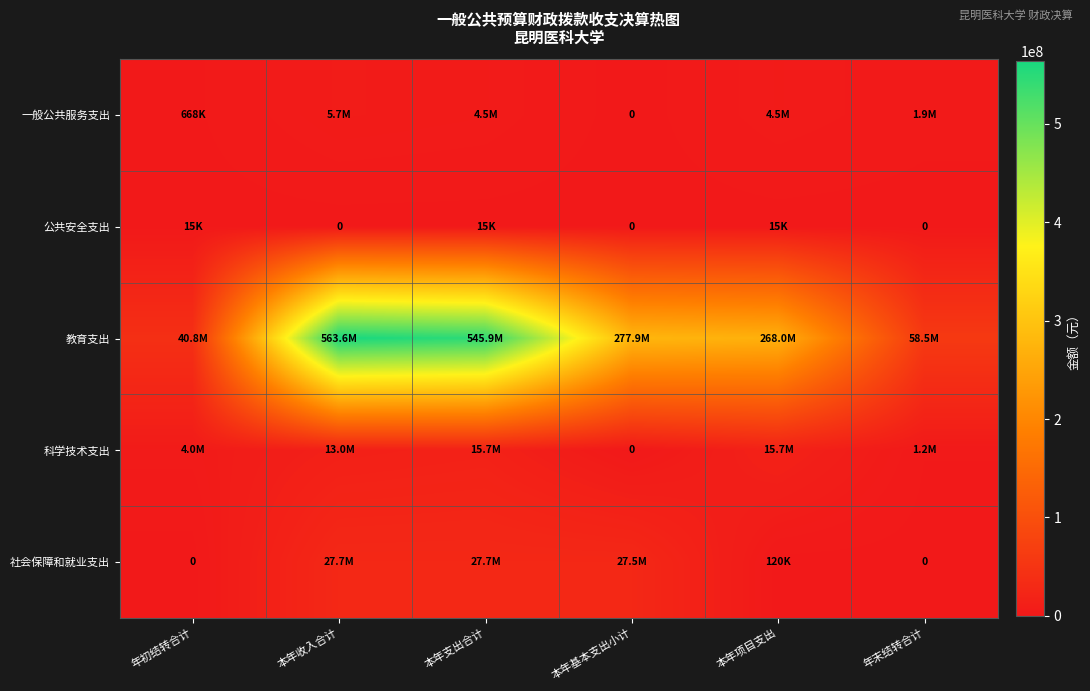

Between 本年基本支出小计 and 年末结转合计, which series saw the biggest shift?

教育支出